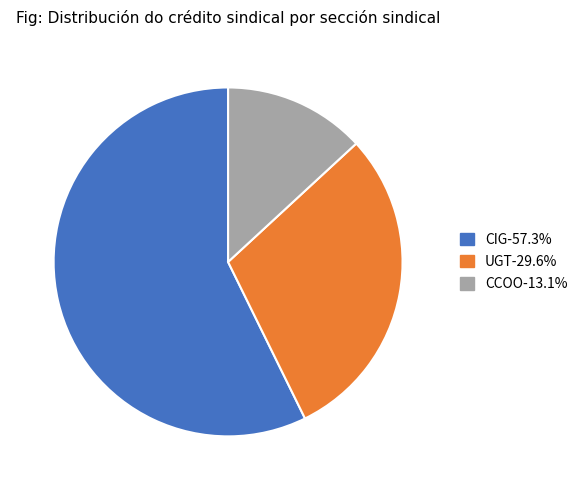

Rank the categories by value from highest to lowest.

CIG, UGT, CCOO